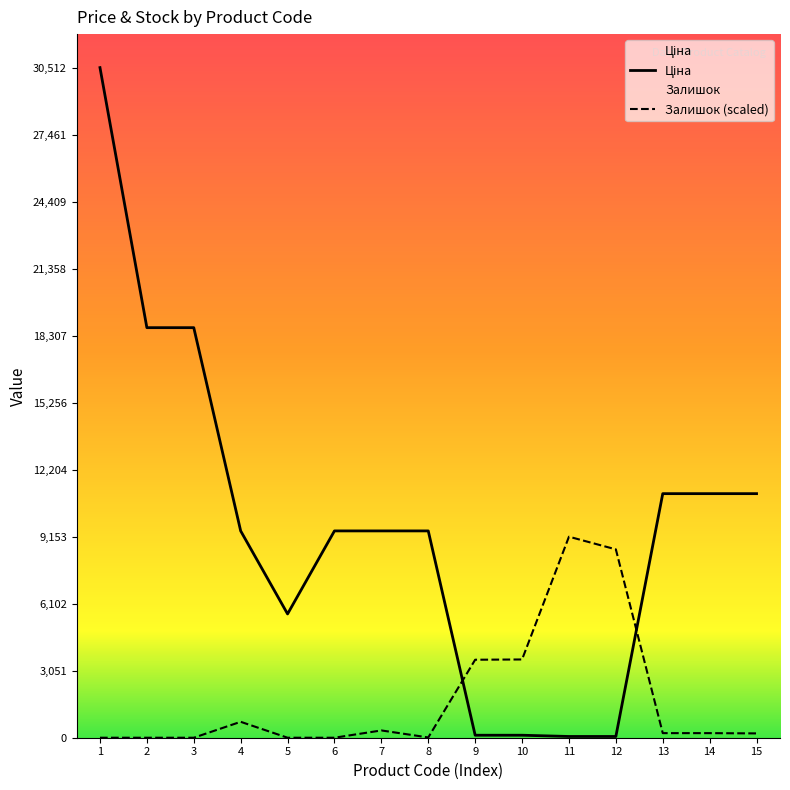

Rank the series by their maximum value, from highest to lowest.

Ціна, Залишок (scaled)